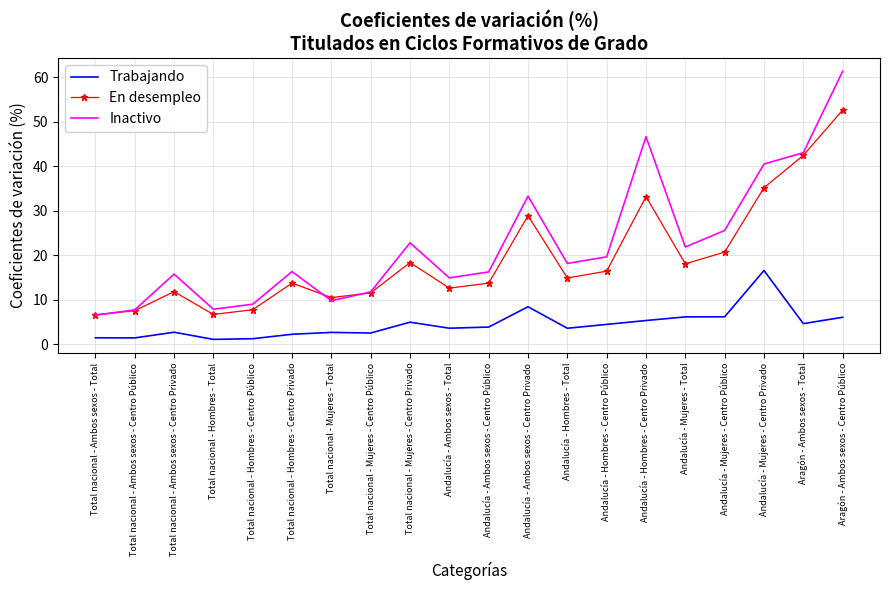

What position from the right is Total nacional - Ambos sexos - Total?

20